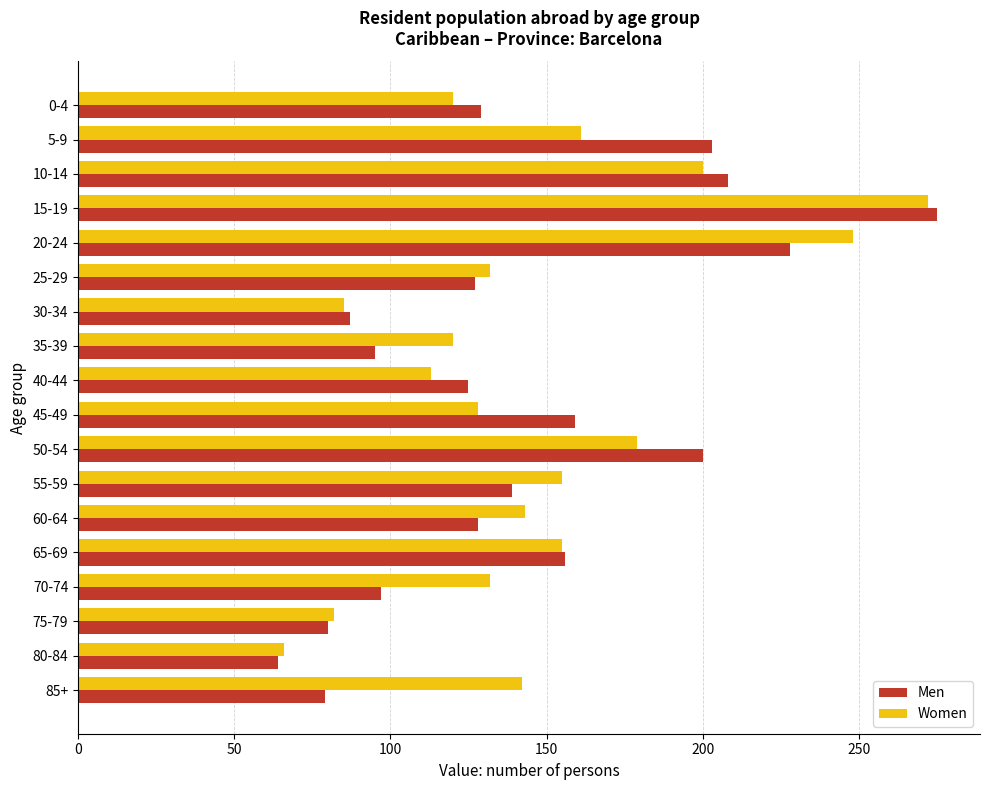

At which category is the sum across all series the highest?

15-19